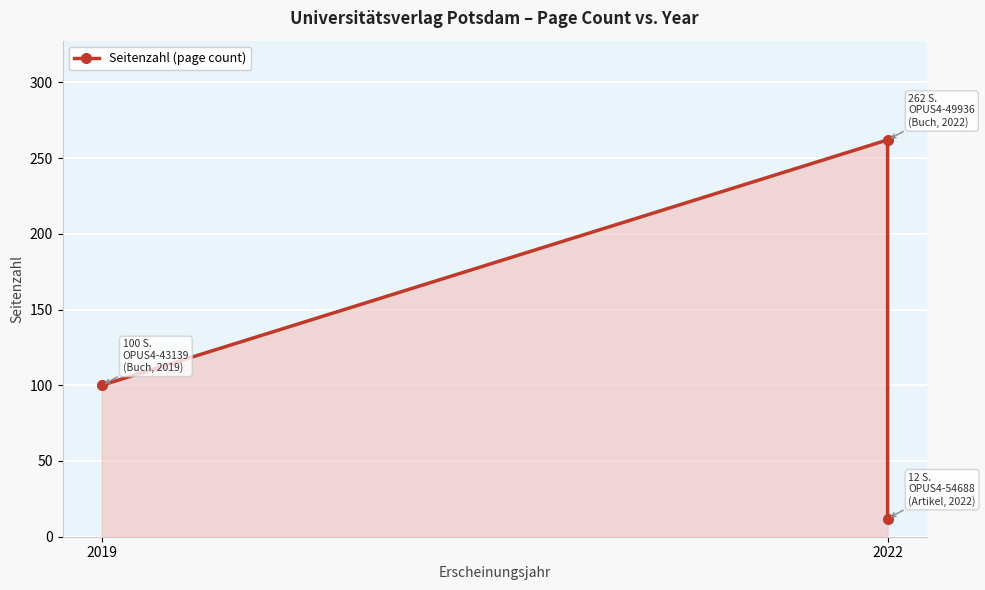

How many data points are less than 100?

1